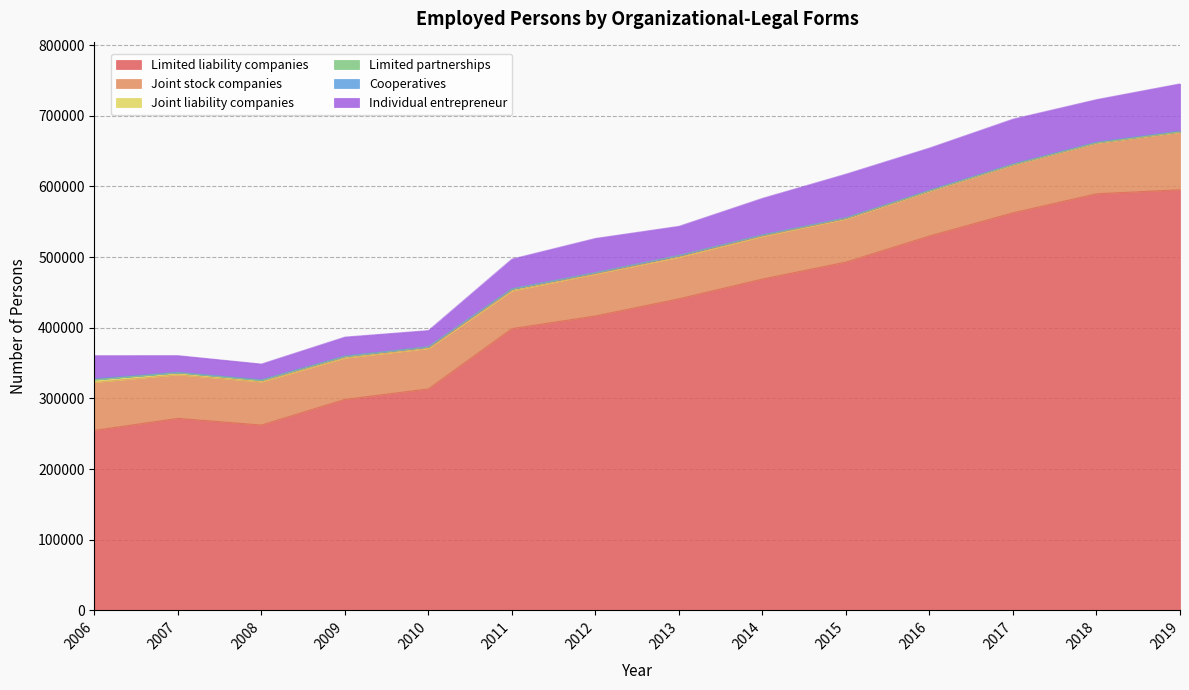

List the labels in order of Individual entrepreneur value, largest first.

2019, 2017, 2015, 2018, 2016, 2014, 2012, 2011, 2013, 2006, 2009, 2007, 2010, 2008